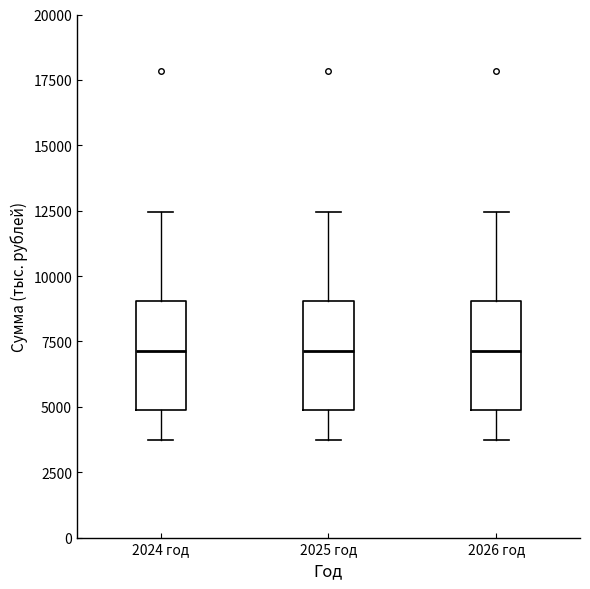

Reading left to right, read every box against the y-axis: the position of its median line, the range the box covers, and the ends of its whiskers. The values are not printed on the chart, so give them approximately, as read against the axis.

2024 год: median 7000, box 5000 to 9000, whiskers 3500 to 12500
2025 год: median 7000, box 5000 to 9000, whiskers 3500 to 12500
2026 год: median 7000, box 5000 to 9000, whiskers 3500 to 12500